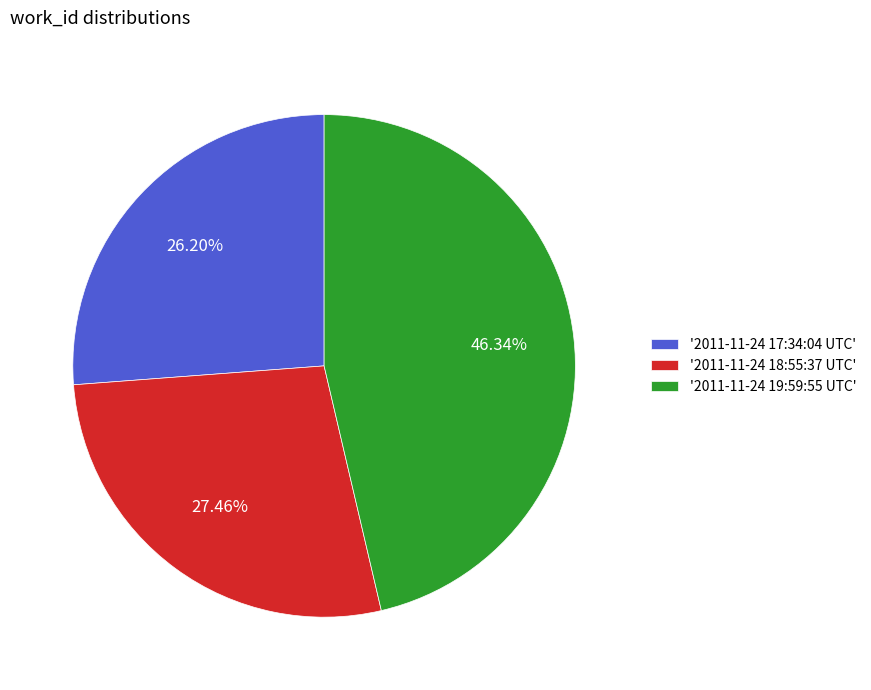

Does any single category account for the majority?

No